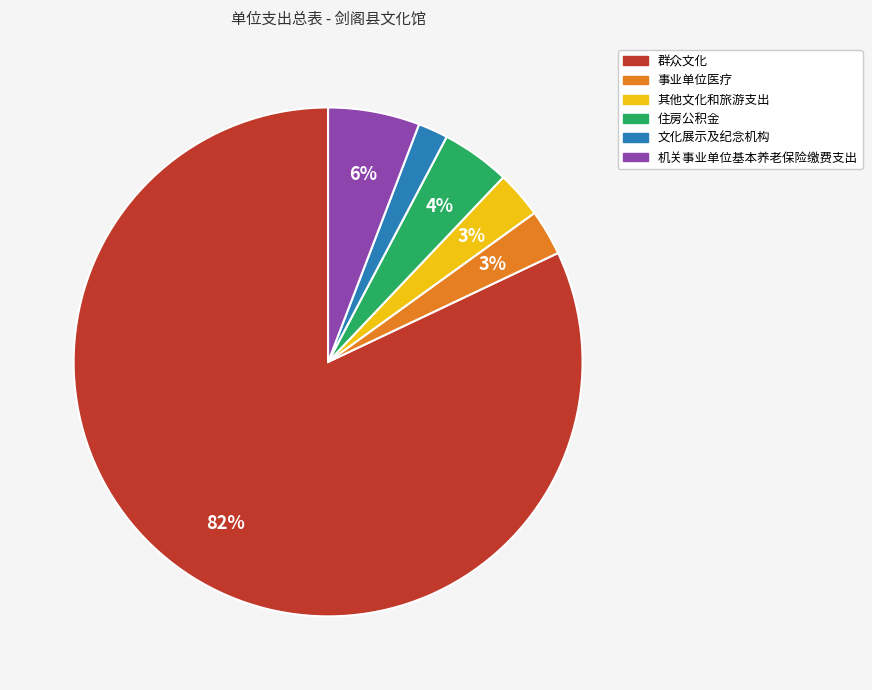

Is it true that 机关事业单位基本养老保险缴费支出 is 19% of the pie?

False